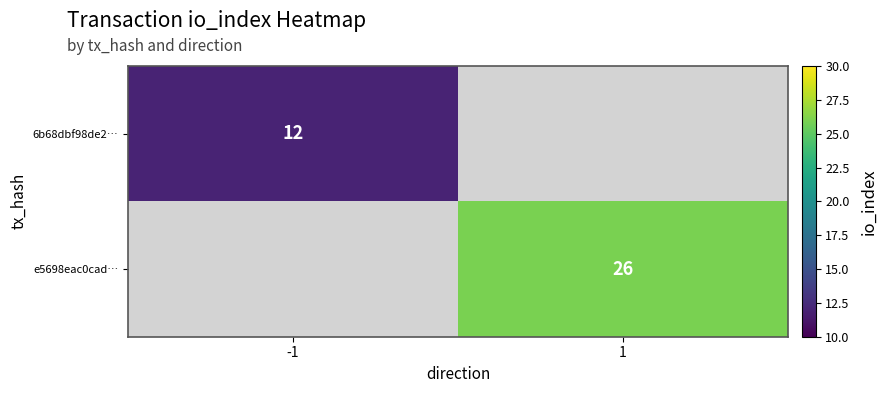

Is it true that e5698eac0cad… equals 26 at 1?

True